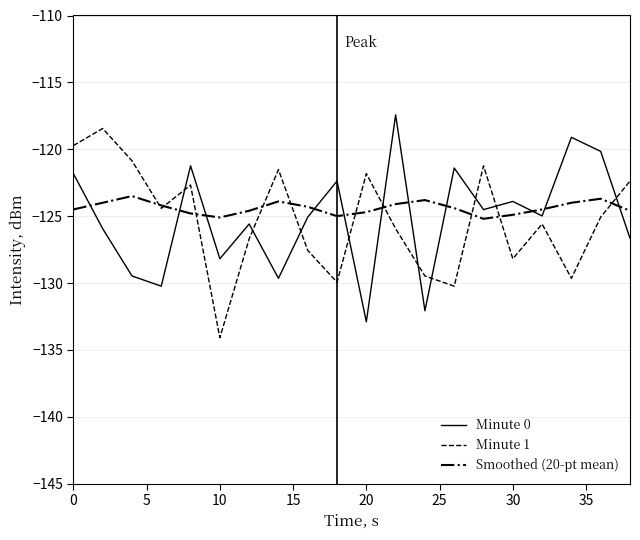

True or false: Minute 1 and Minute 0 intersect in this chart.

True